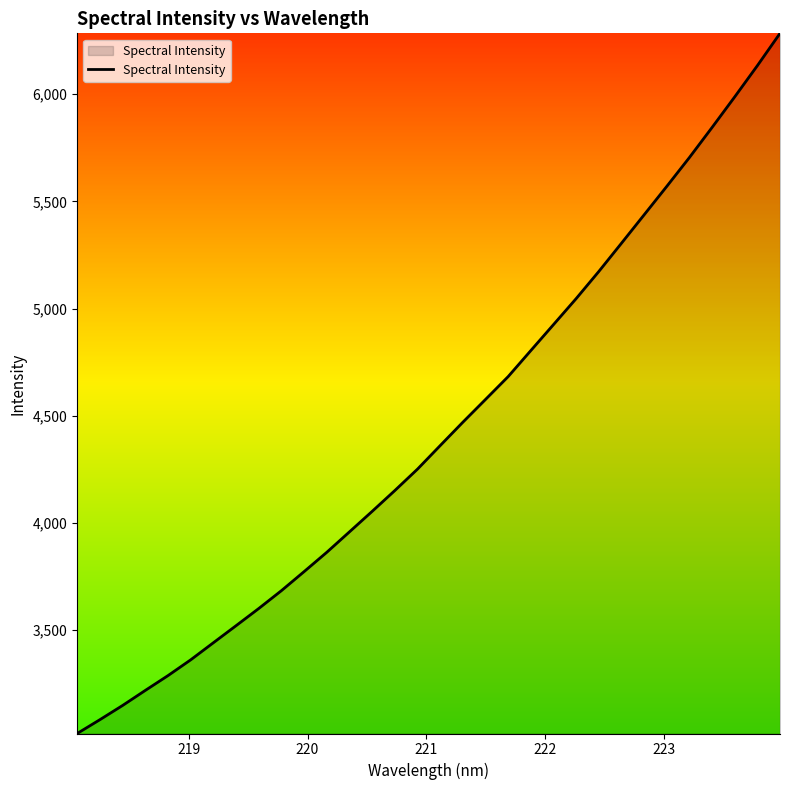

What is the greatest value displayed?

6283.4